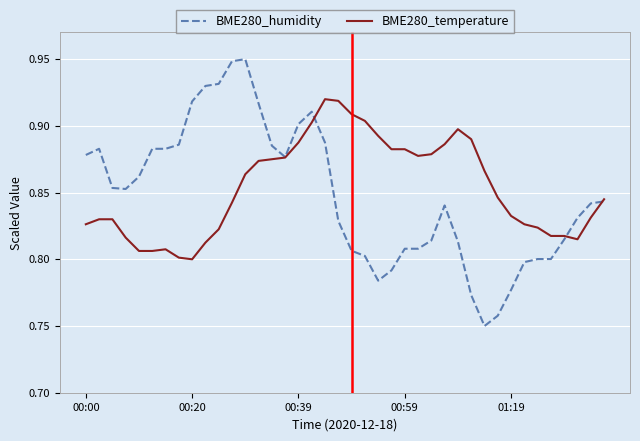

At how many categories does at least one series exceed 0?

40